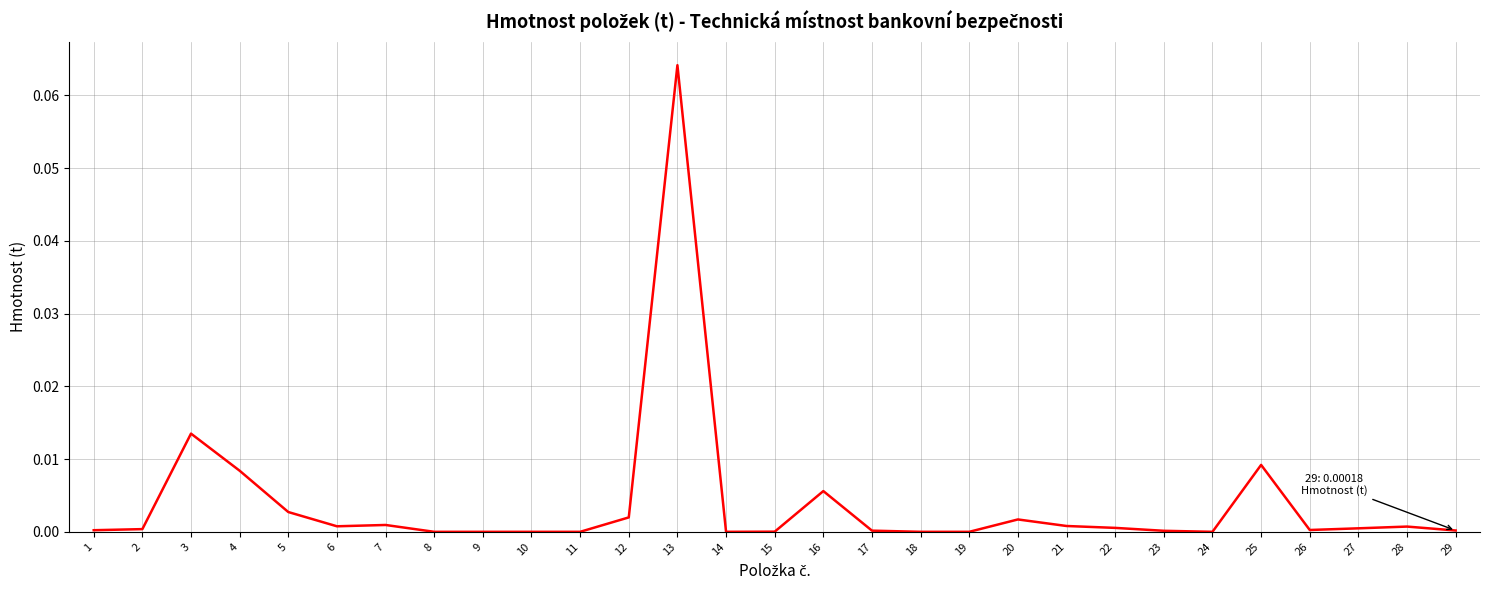

The value at 25 is 0.0. True or false?

True